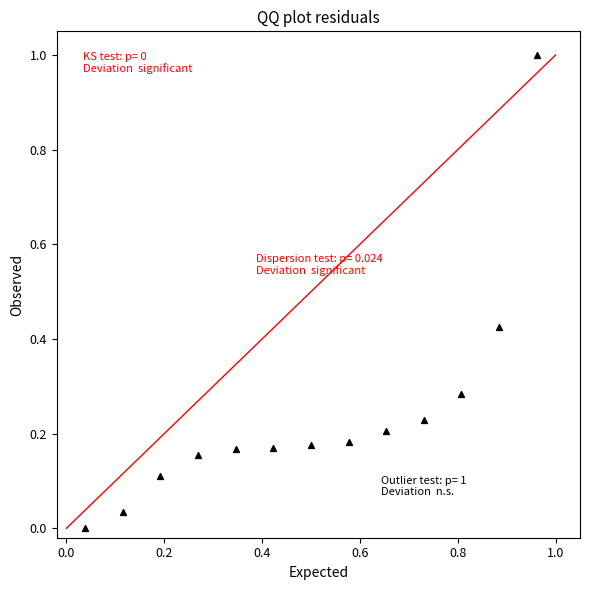

What is the range of Y values (max minus min)?

1.0